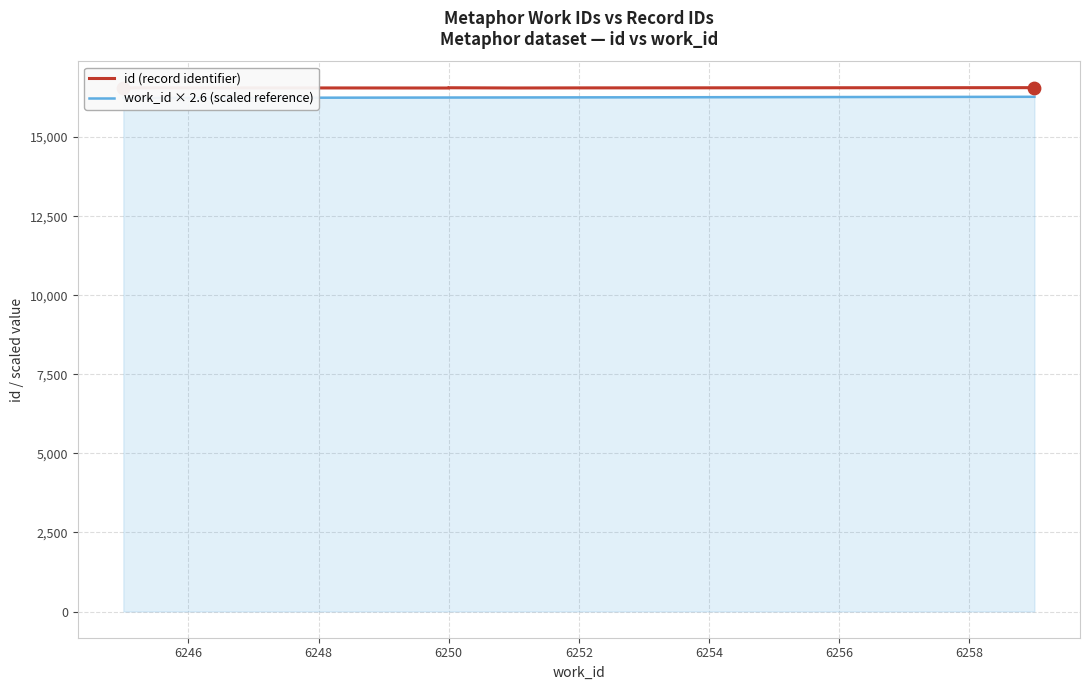

Which series has the widest spread of Y values?

work_id × 2.6 (scaled reference)